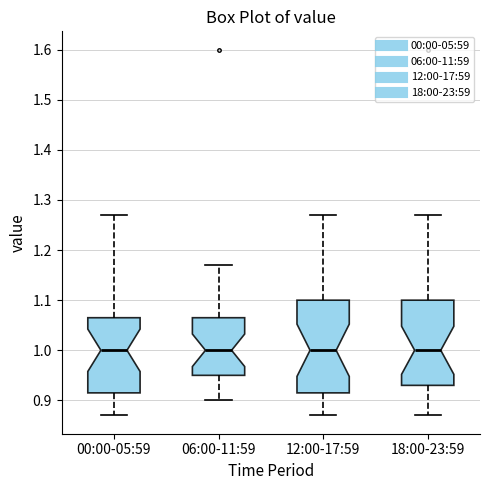

Reading left to right, read every box against the y-axis: the position of its median line, the range the box covers, and the ends of its whiskers. The values are not printed on the chart, so give them approximately, as read against the axis.

00:00-05:59: median 1.00, box 0.92 to 1.07, whiskers 0.87 to 1.27
06:00-11:59: median 1.00, box 0.95 to 1.07, whiskers 0.90 to 1.17
12:00-17:59: median 1.00, box 0.92 to 1.10, whiskers 0.87 to 1.27
18:00-23:59: median 1.00, box 0.93 to 1.10, whiskers 0.87 to 1.27